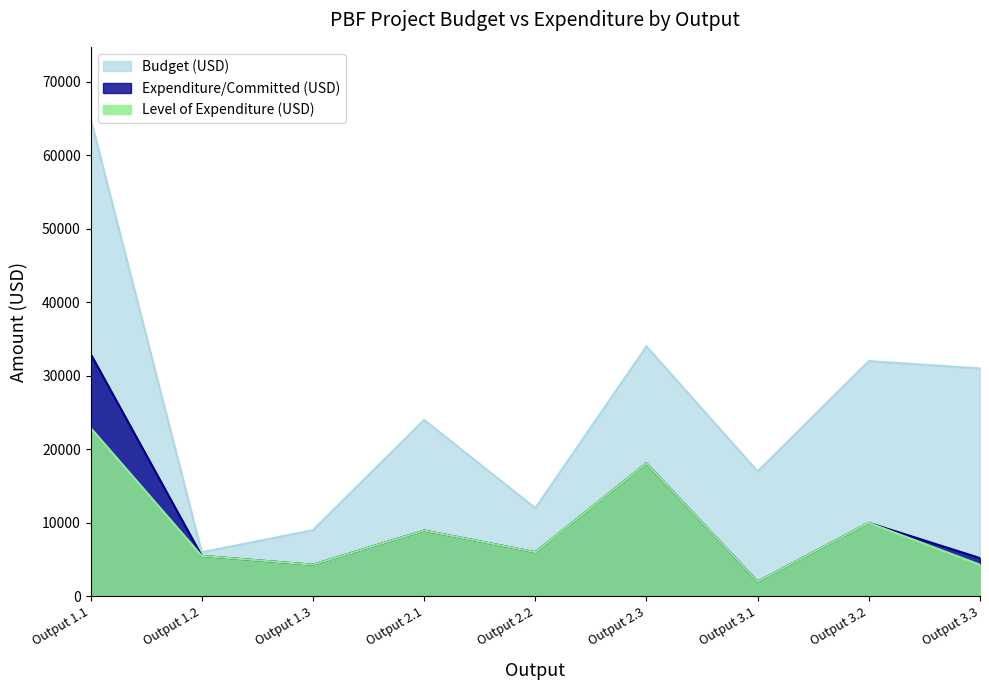

What is the difference between the second highest and minimum values in the Budget (USD) series?

28000